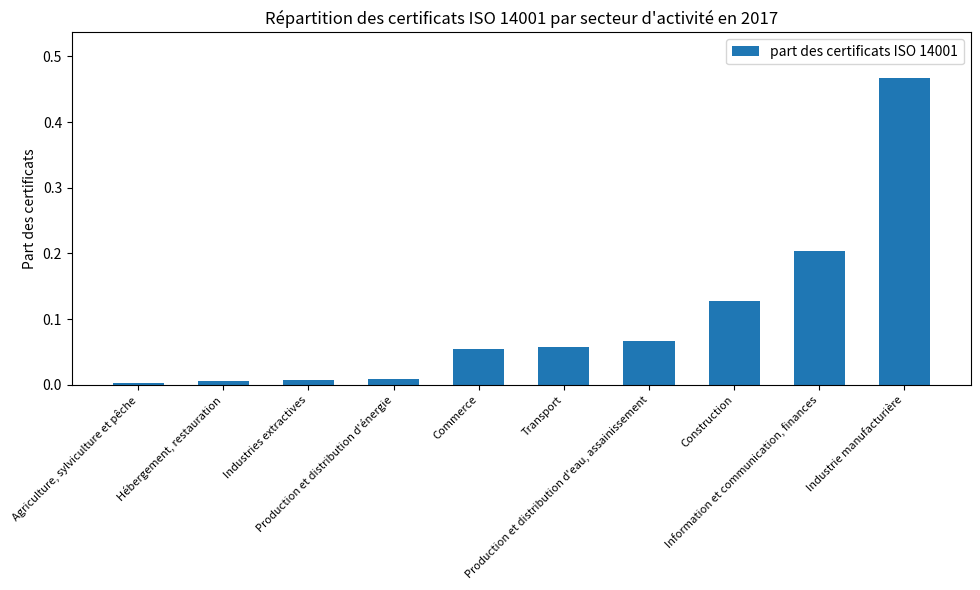

What is the change in value from Agriculture, sylviculture et pêche to Production et distribution d'eau, assainissement?

+0.1